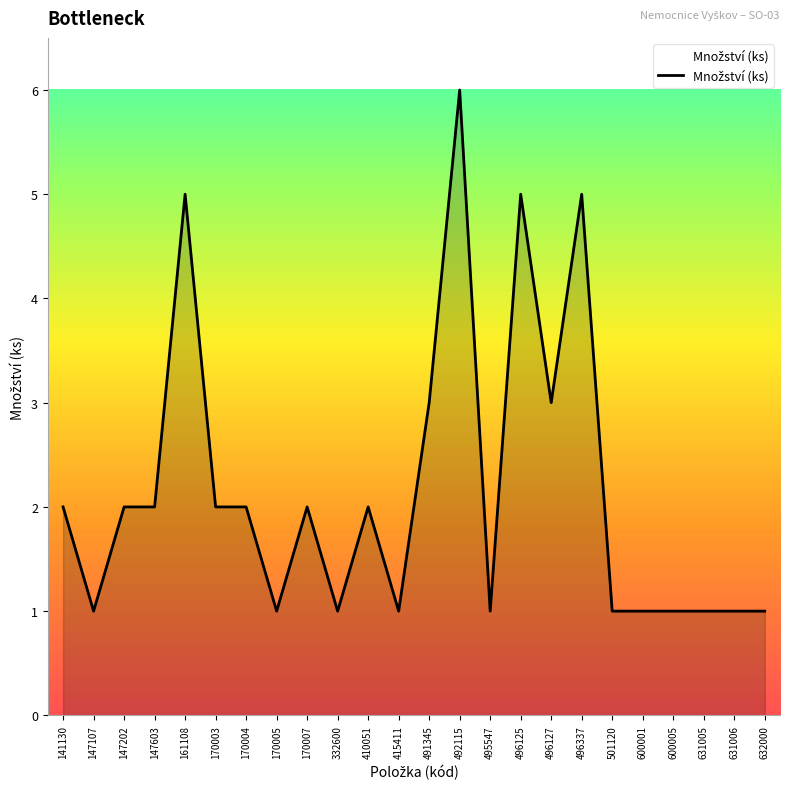

The value at 631006 is 1. True or false?

True